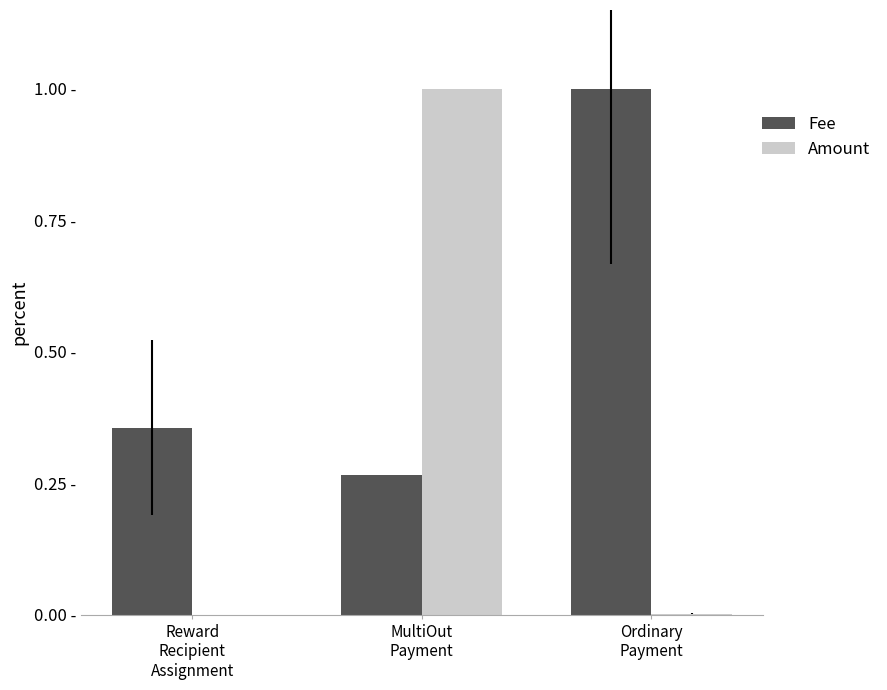

What are all the series names shown in the legend?

Fee, Amount